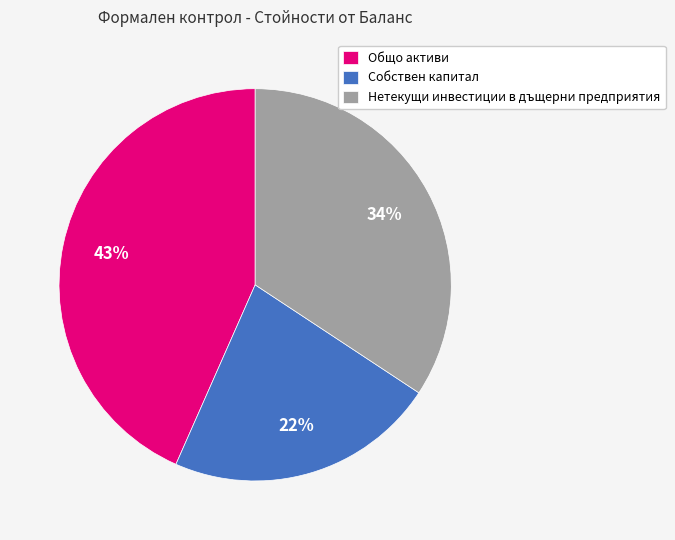

Does any single category account for the majority?

No